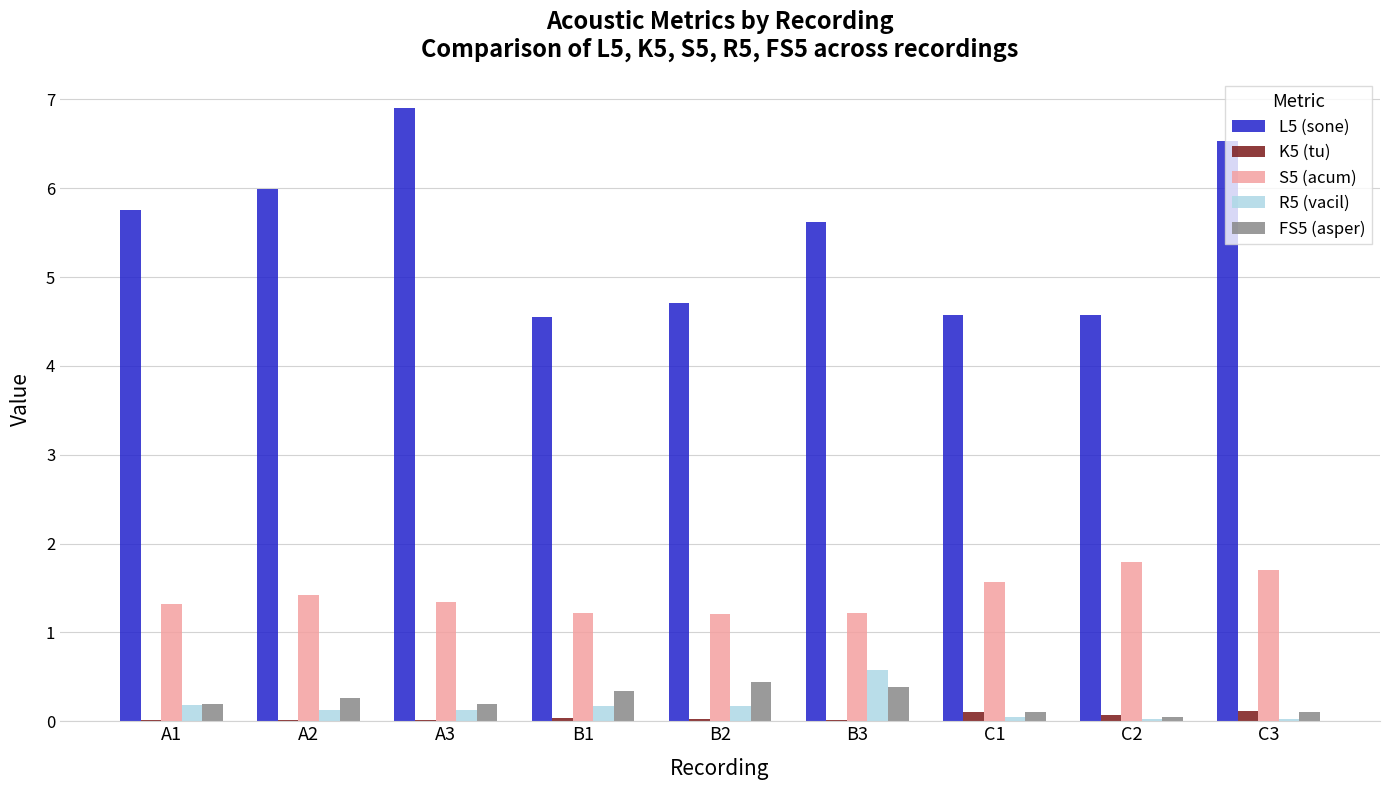

Is the value of L5 (sone) at C1 greater than the value of R5 (vacil) at B1?

Yes